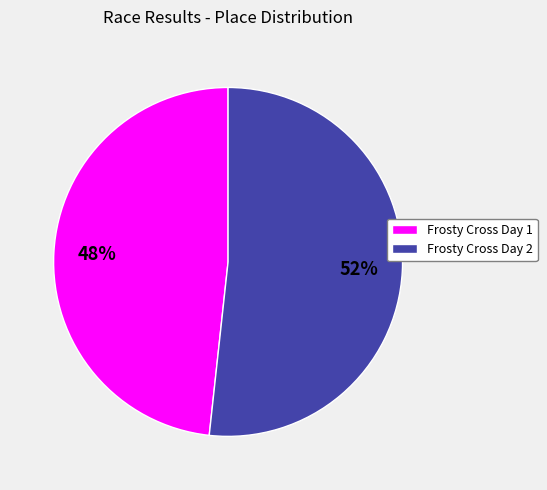

Is the sum of Frosty Cross Day 2 and Frosty Cross Day 1 greater than half?

Yes